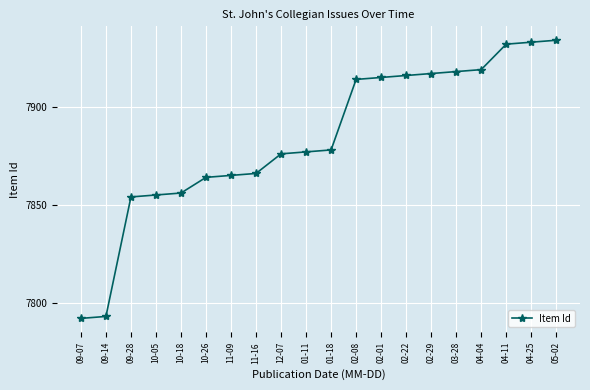

True or false: the data shows 7855 at 10-05.

True